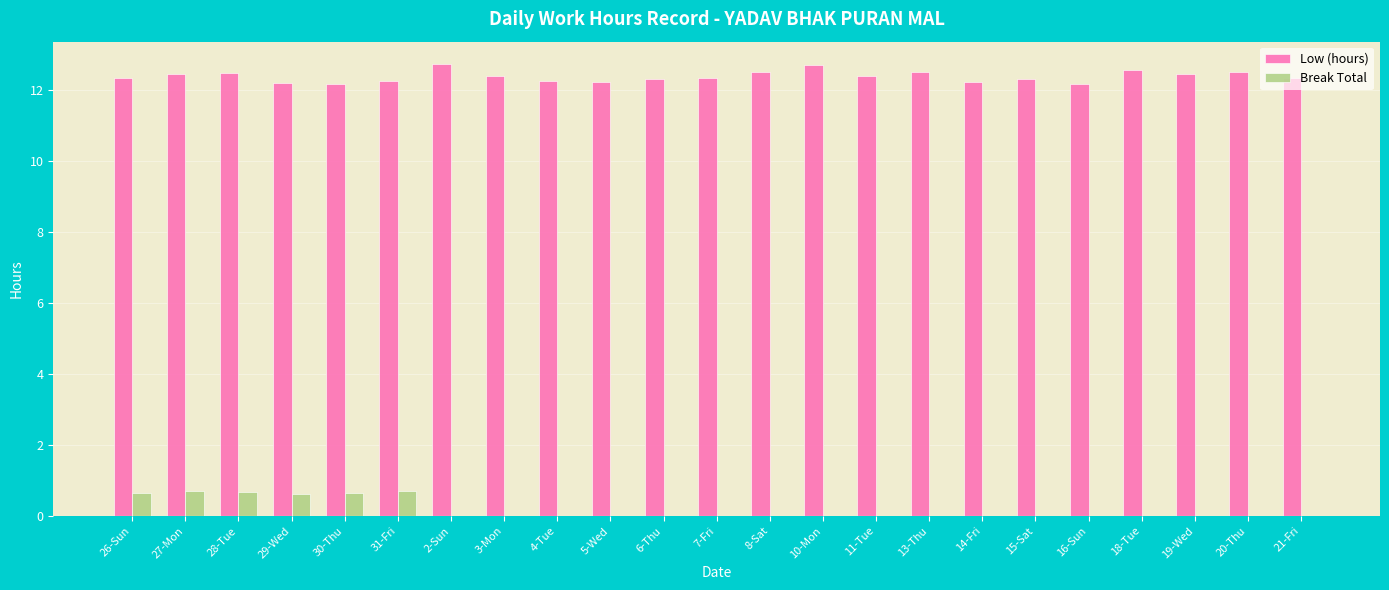

What is the average value of the Break Total series?

0.2